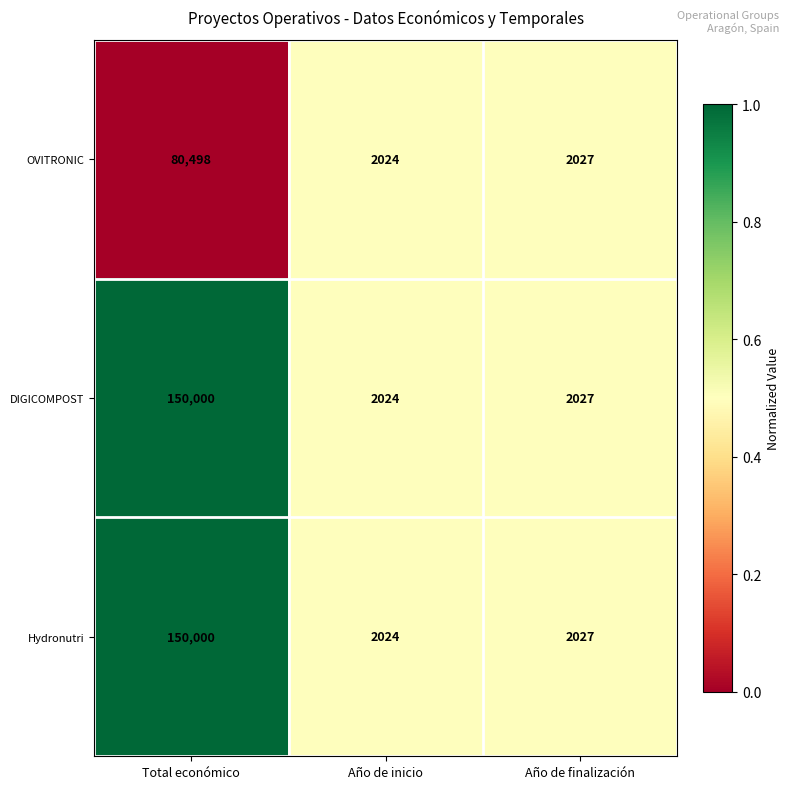

What is the difference between the second highest and minimum values in the DIGICOMPOST series?

3